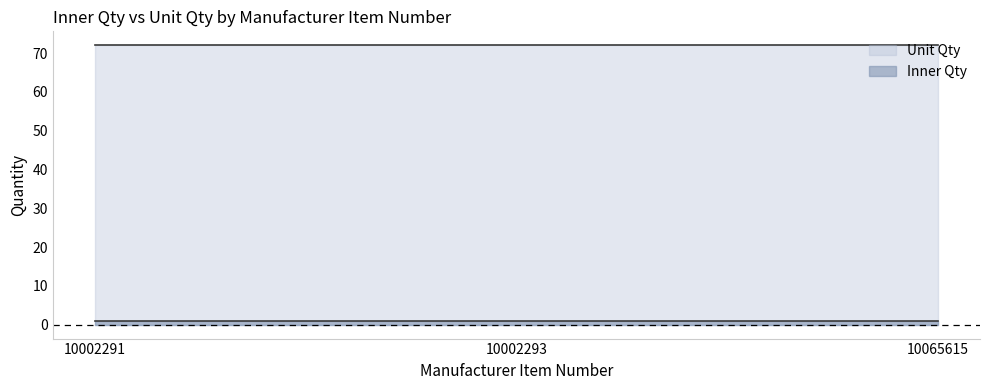

At which category is the sum across all series the highest?

10002291